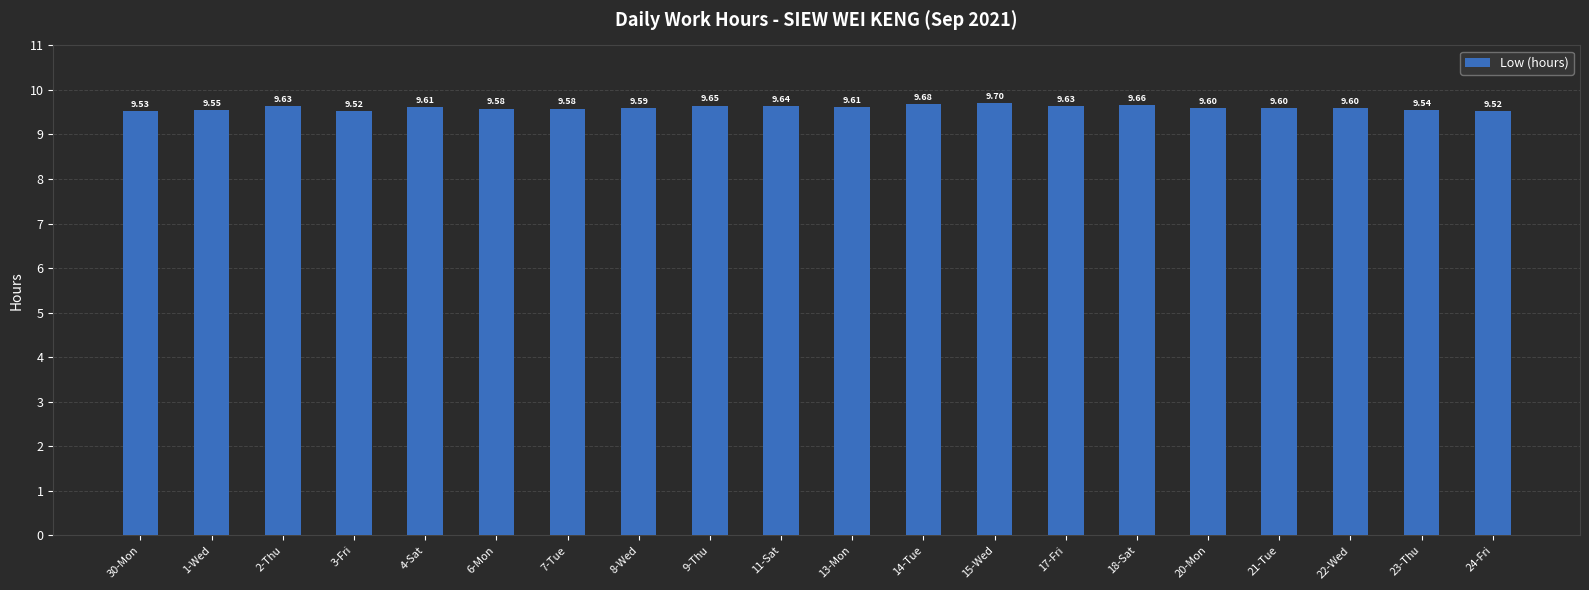

Which has a higher value, 4-Sat or 20-Mon?

4-Sat